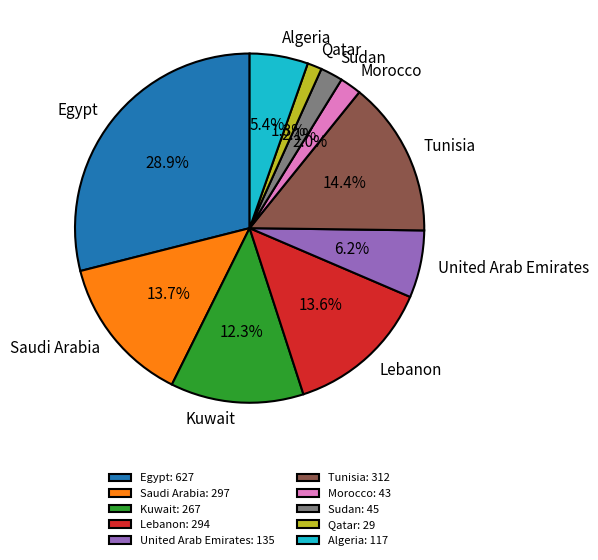

Is there any slice that represents more than half of the pie?

No